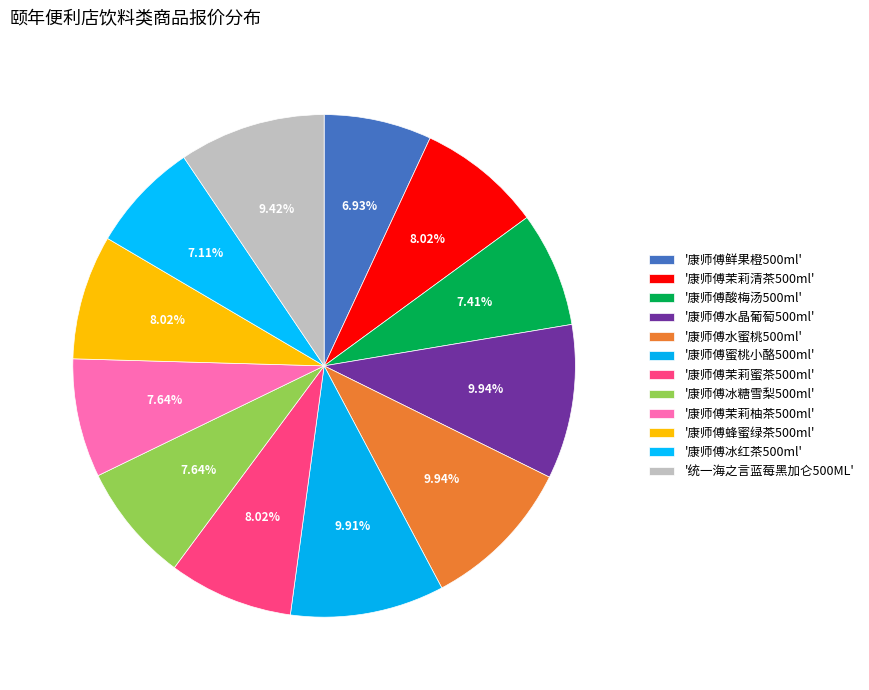

How many slices are in this pie chart?

12